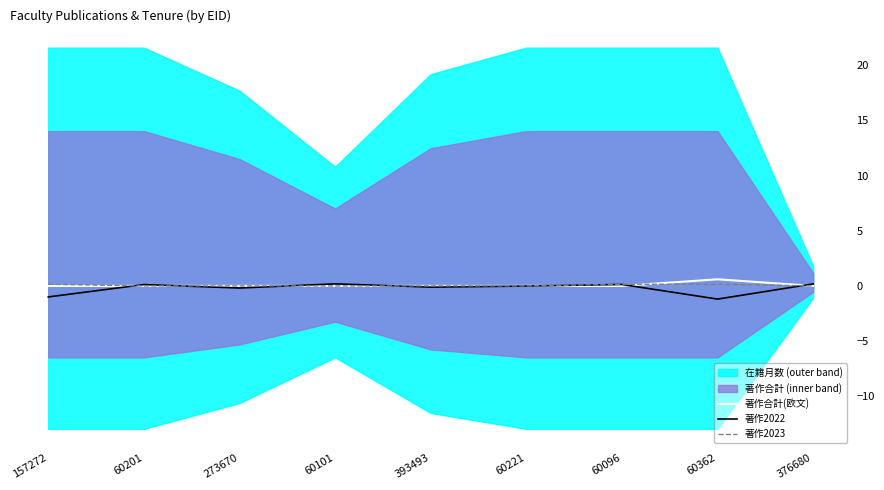

True or false: 著作2022 has more than 0 interior local peaks.

True